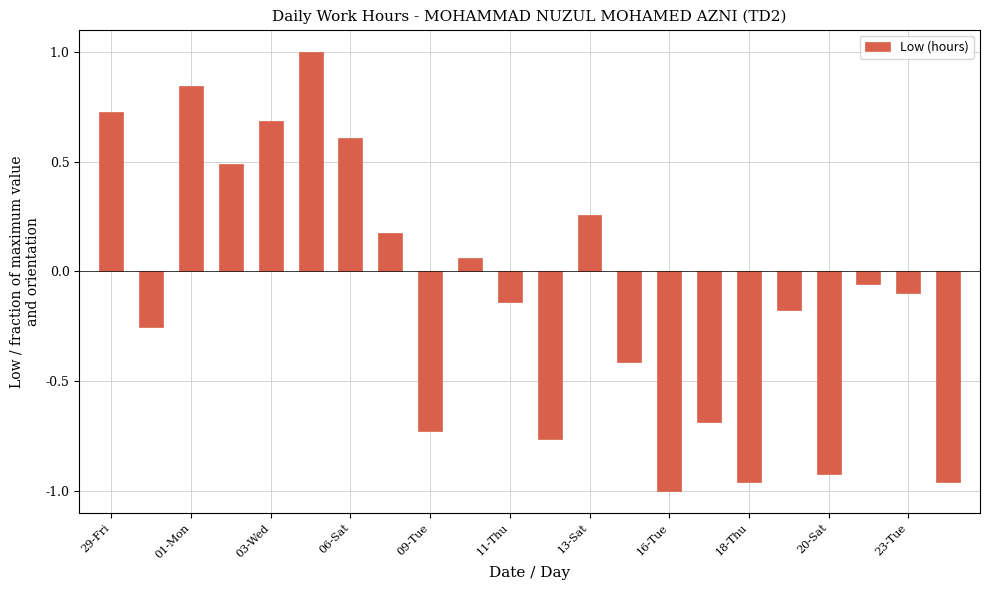

What is the greatest value displayed?

1.0